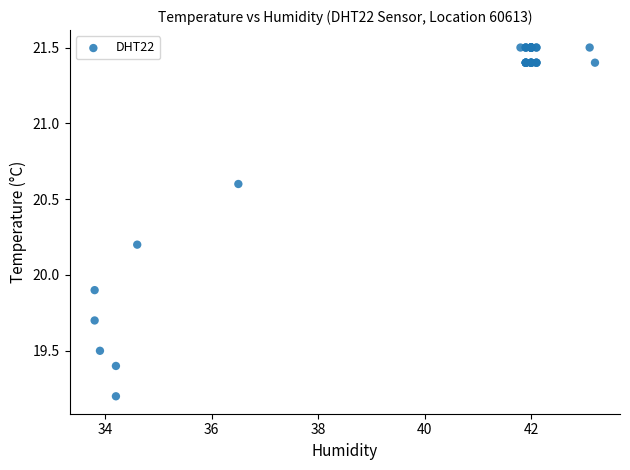

What Y value in the scatter plot is closest to 20?

19.9